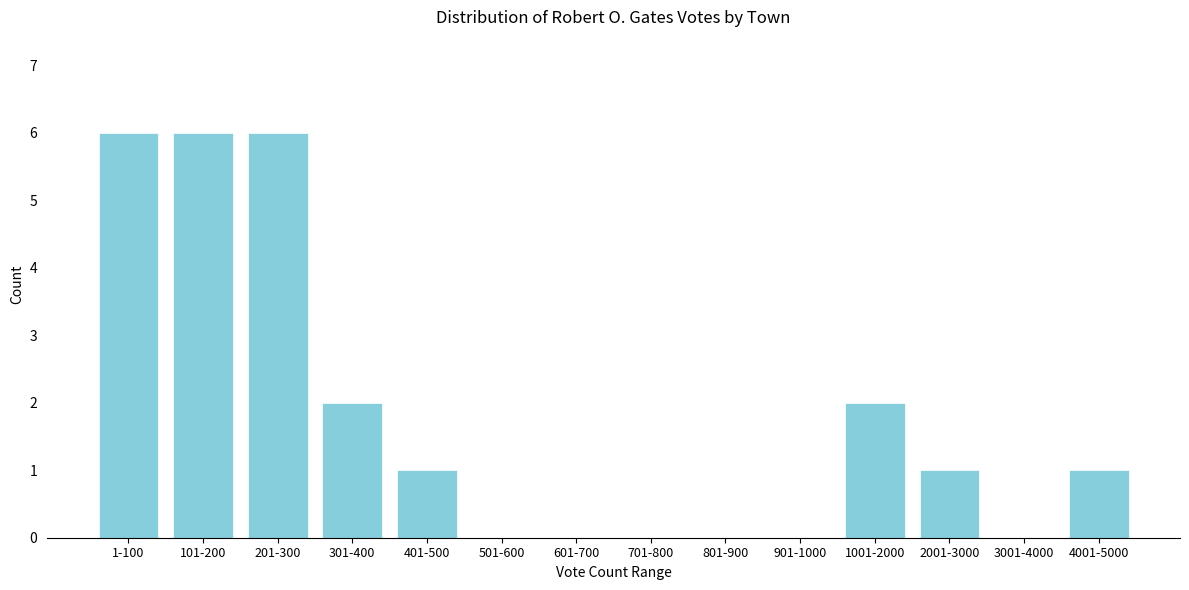

Reading left to right, transcribe all the data shown in this chart.

1-100=6	101-200=6	201-300=6	301-400=2	401-500=1	501-600=0	601-700=0	701-800=0	801-900=0	901-1000=0	1001-2000=2	2001-3000=1	3001-4000=0	4001-5000=1